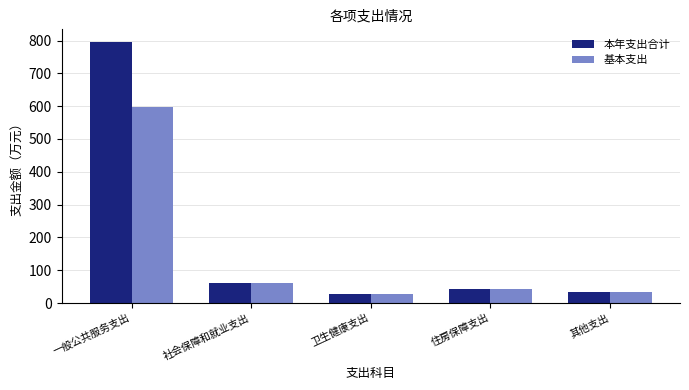

Between 一般公共服务支出 and 社会保障和就业支出, which series saw the biggest shift?

本年支出合计